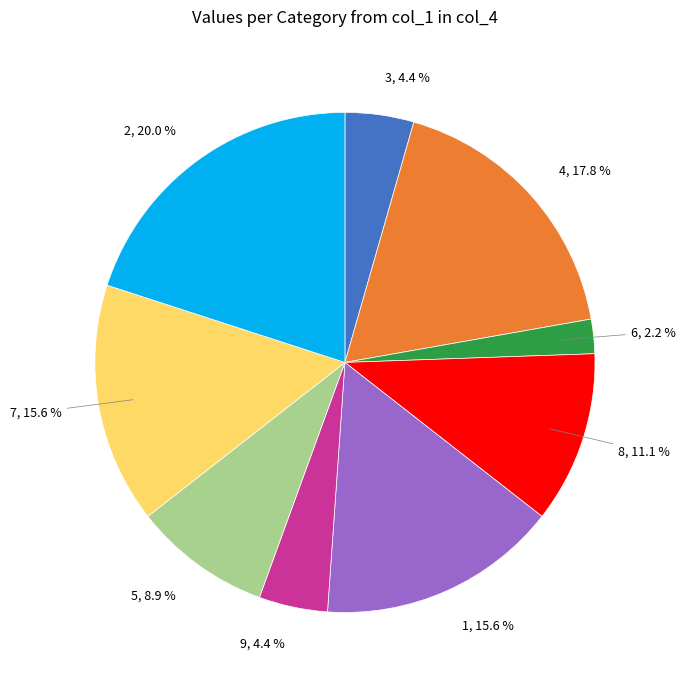

Does any single category account for the majority?

No